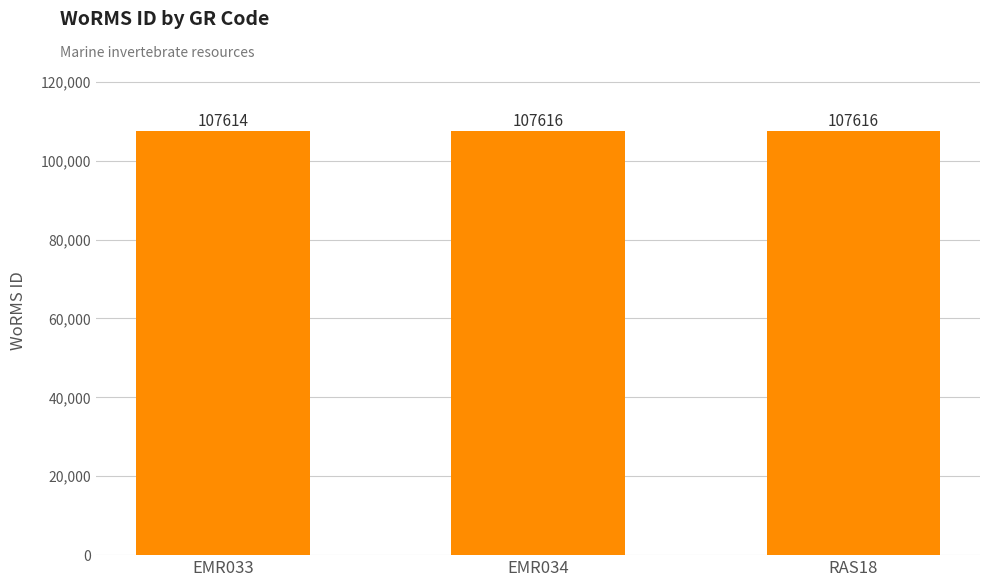

How many data points does each series have?

3